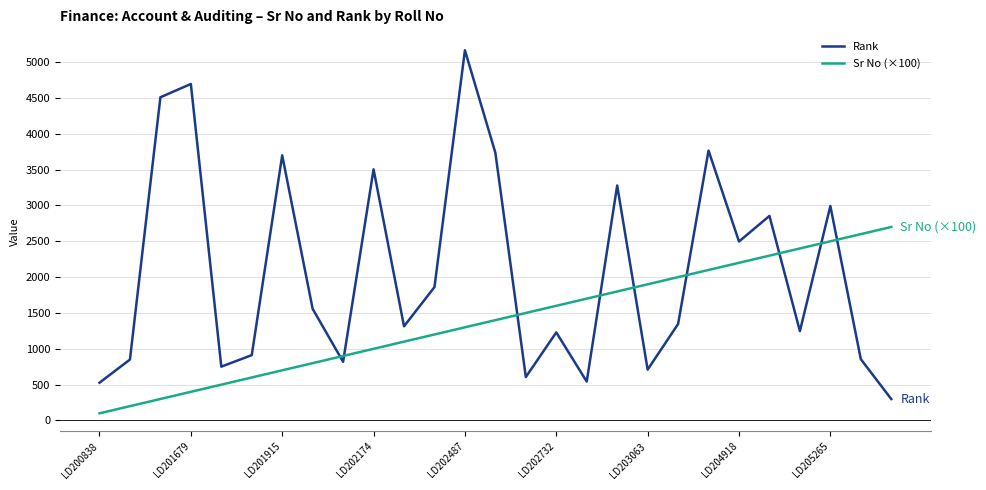

Rank the series by their average value, from lowest to highest.

Sr No (×100), Rank